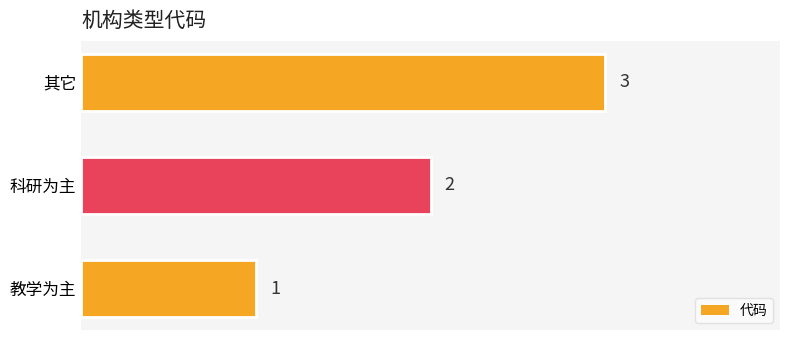

What is the average value?

2